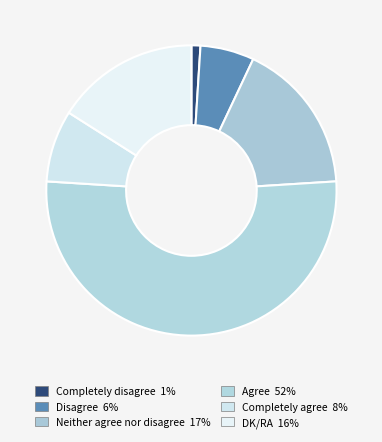

What is the ratio of the value at DK/RA to the value at Completely agree?

2.0